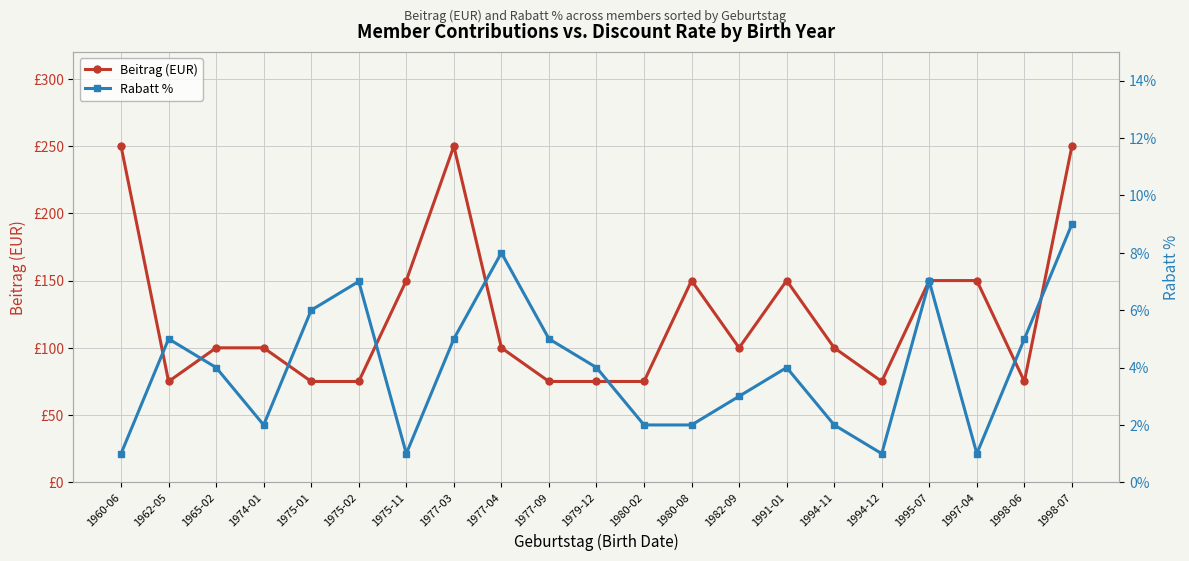

What is the average value of the Beitrag (EUR) series?

123.8